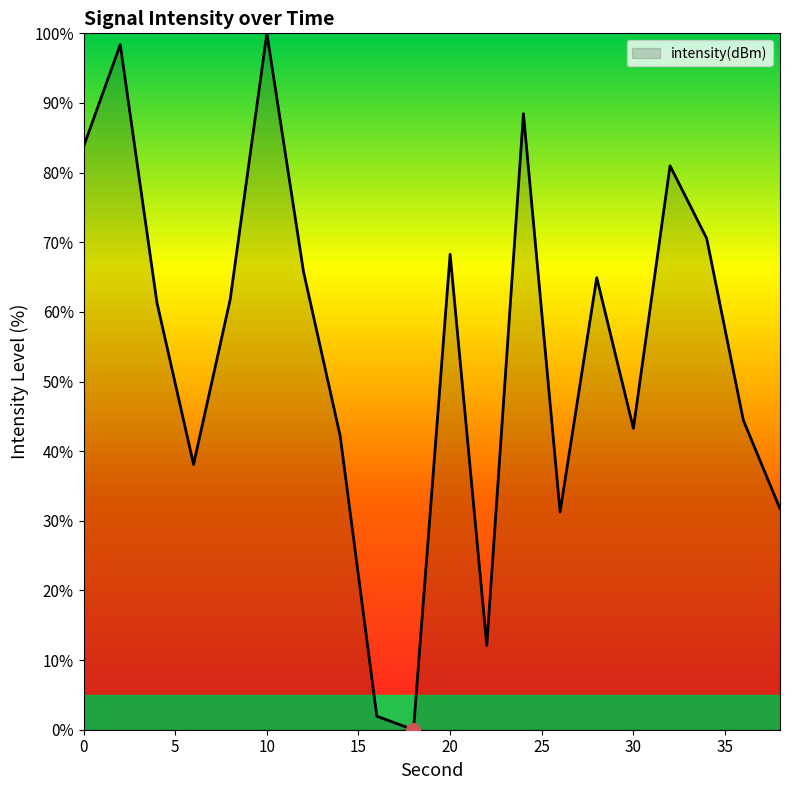

What is the difference between the maximum and minimum values?

100.0